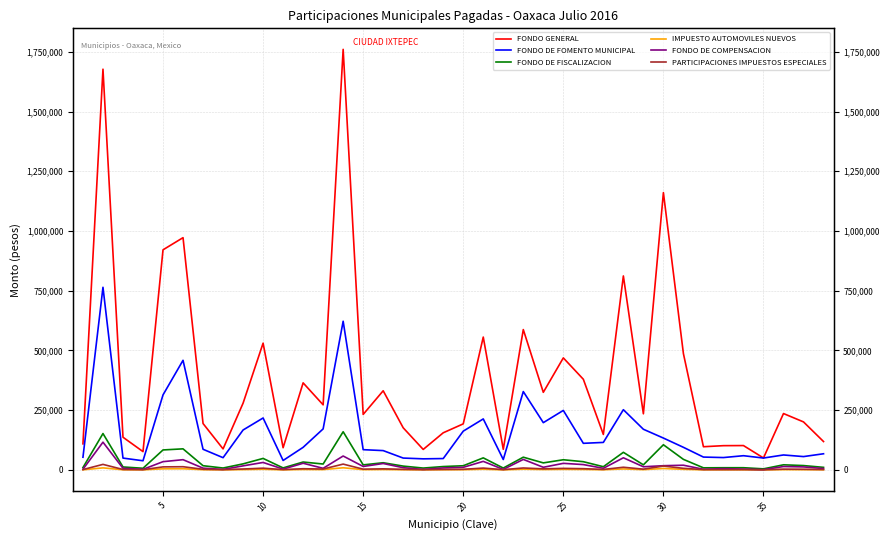

How many lines are shown in the chart?

6